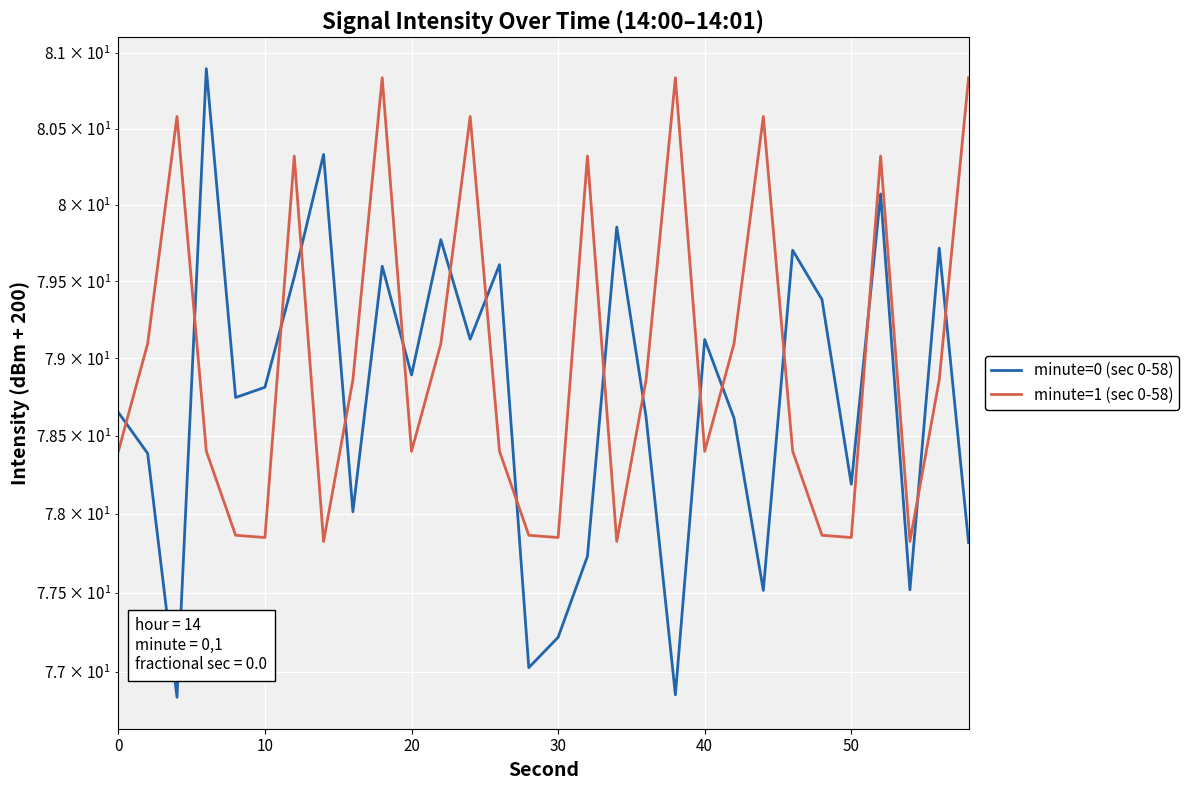

True or false: minute=0 (sec 0-58) and minute=1 (sec 0-58) intersect in this chart.

True